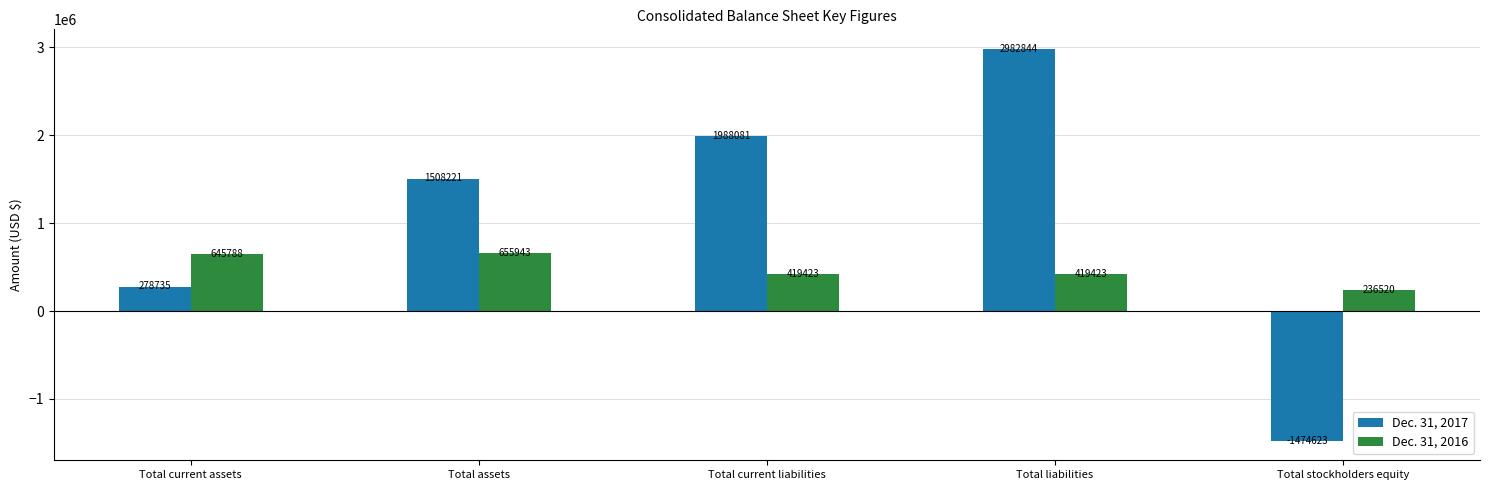

Which category has the highest value in the Dec. 31, 2017 series?

Total liabilities